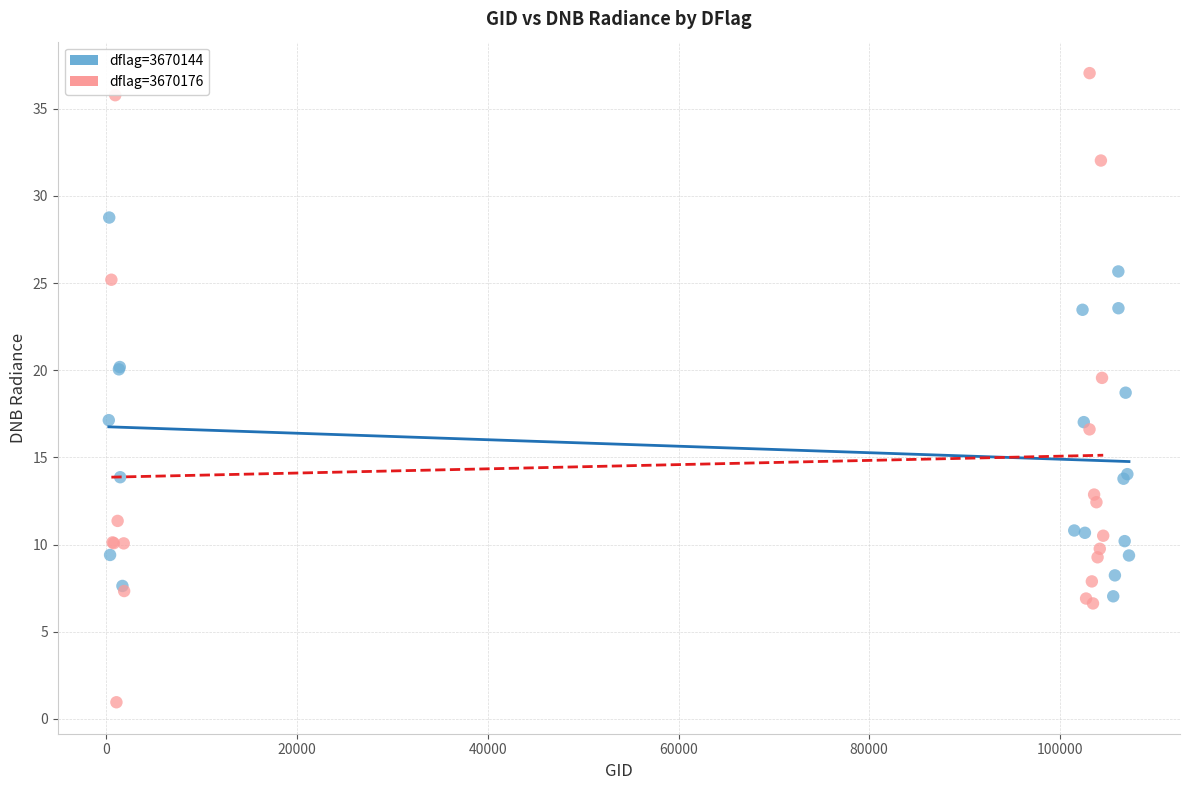

Which series has the largest Y range (max minus min)?

dflag=3670176